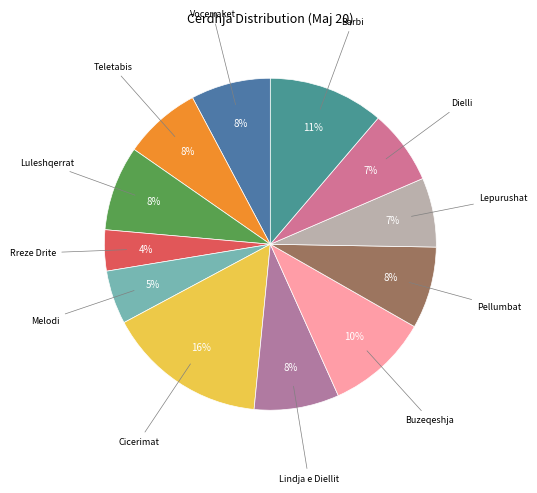

Which category has the smallest portion of the pie?

Cerdhja Nr. 60. "Rreze Drite"